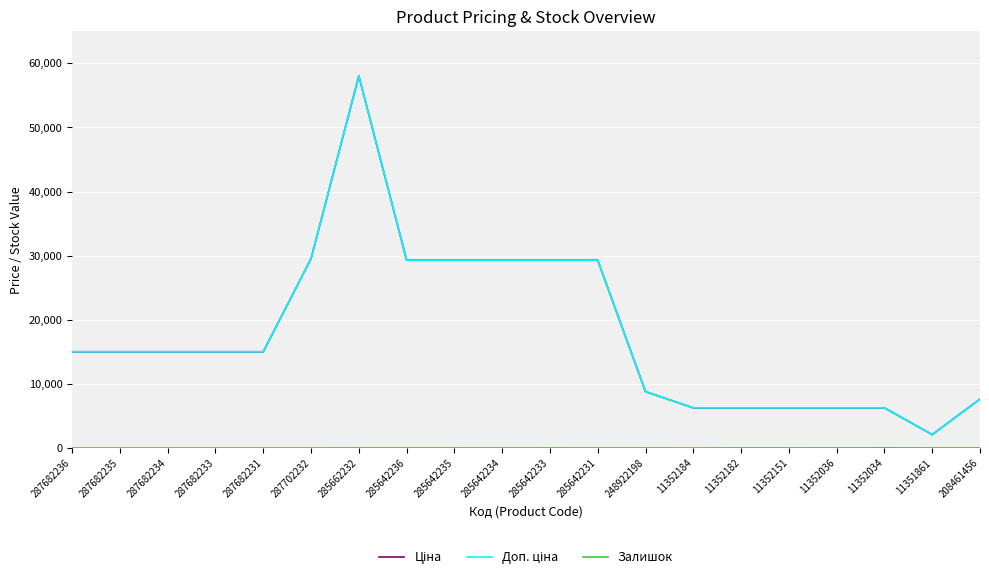

At which category is the sum across all series the highest?

285662232